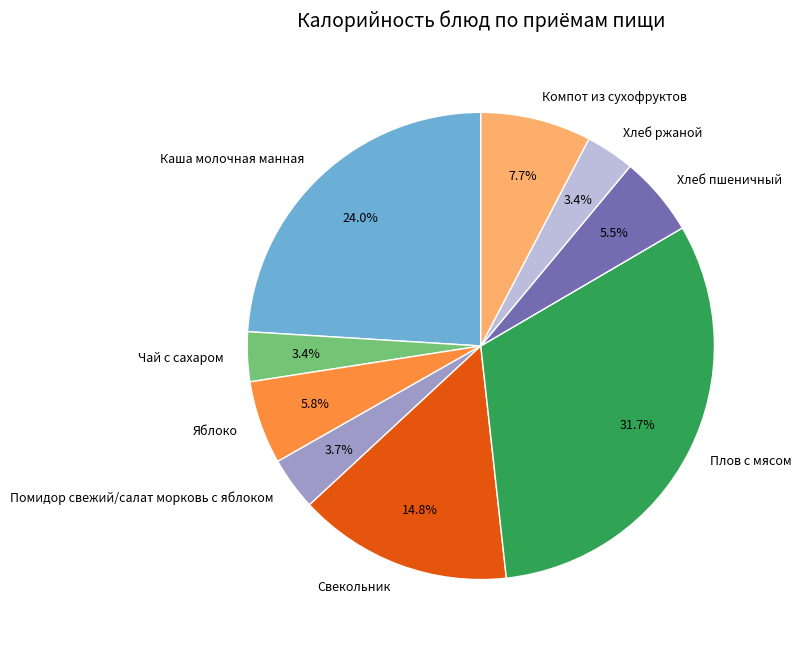

To the nearest percent, what is the difference between the largest and smallest slice percentages?

28%